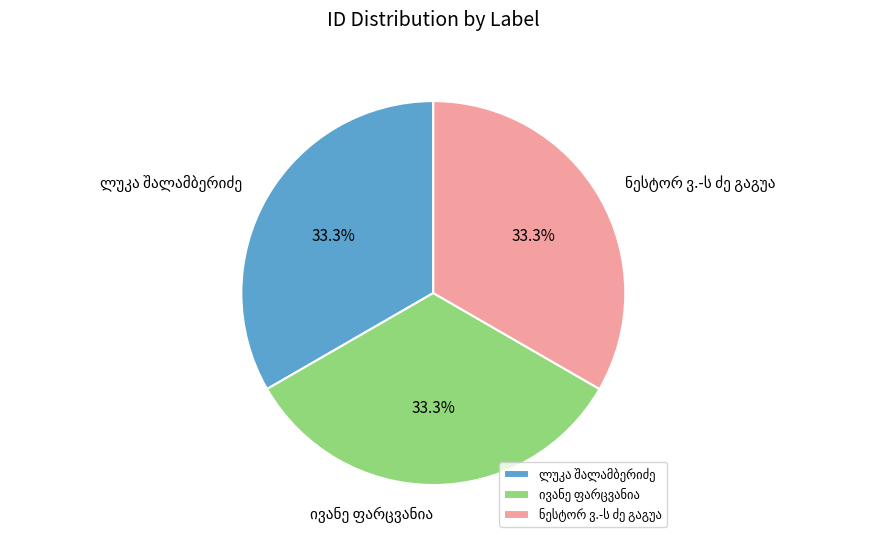

Is there a majority slice in this chart?

No